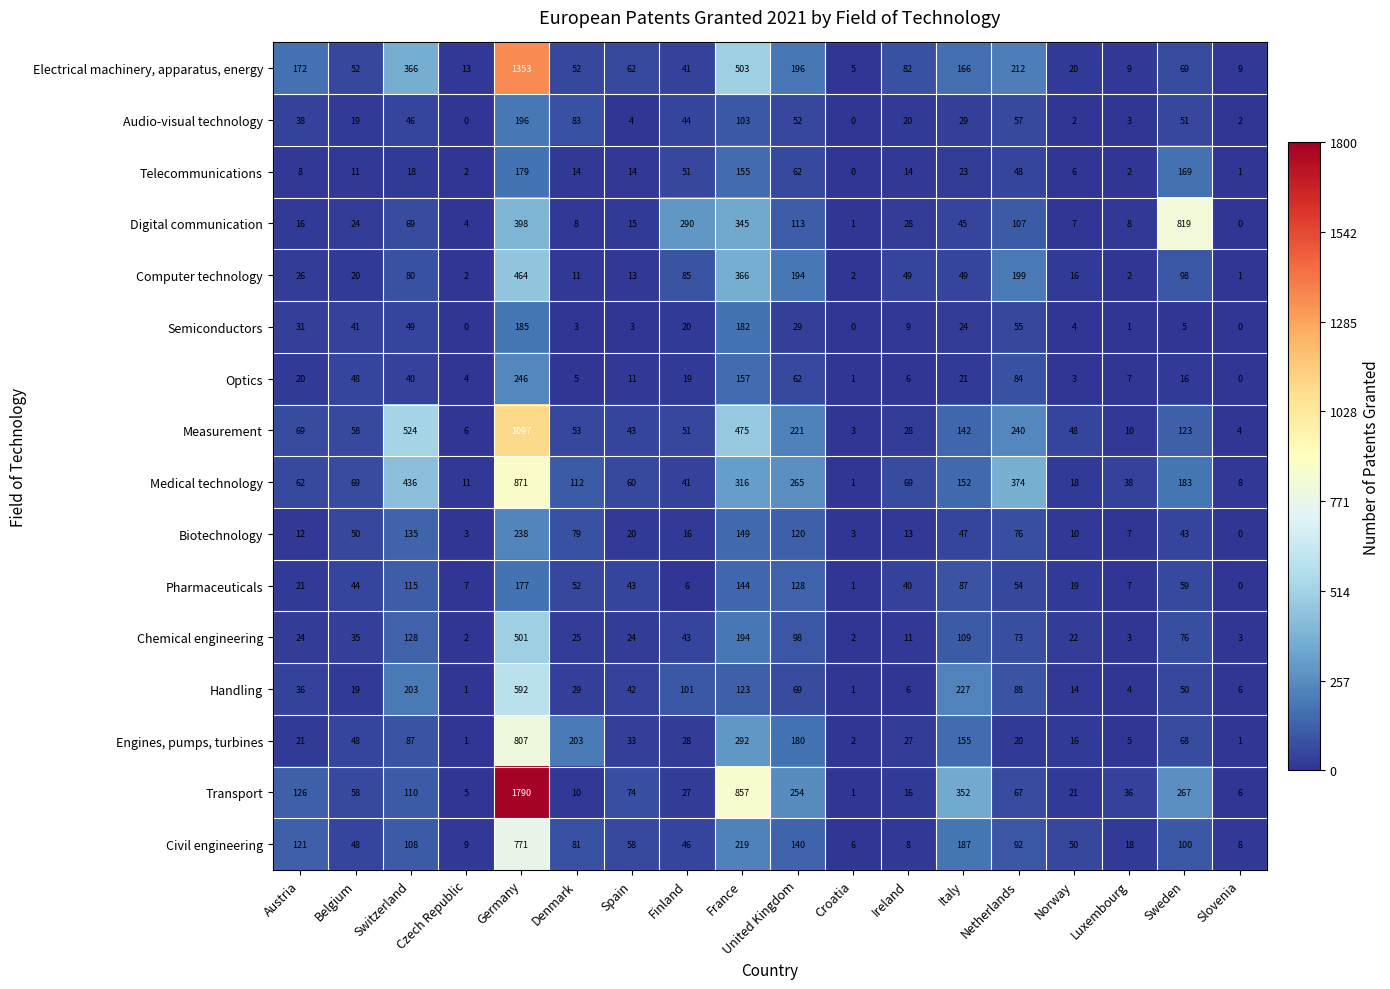

What is the difference between the second highest and minimum values in the Measurement series?

521